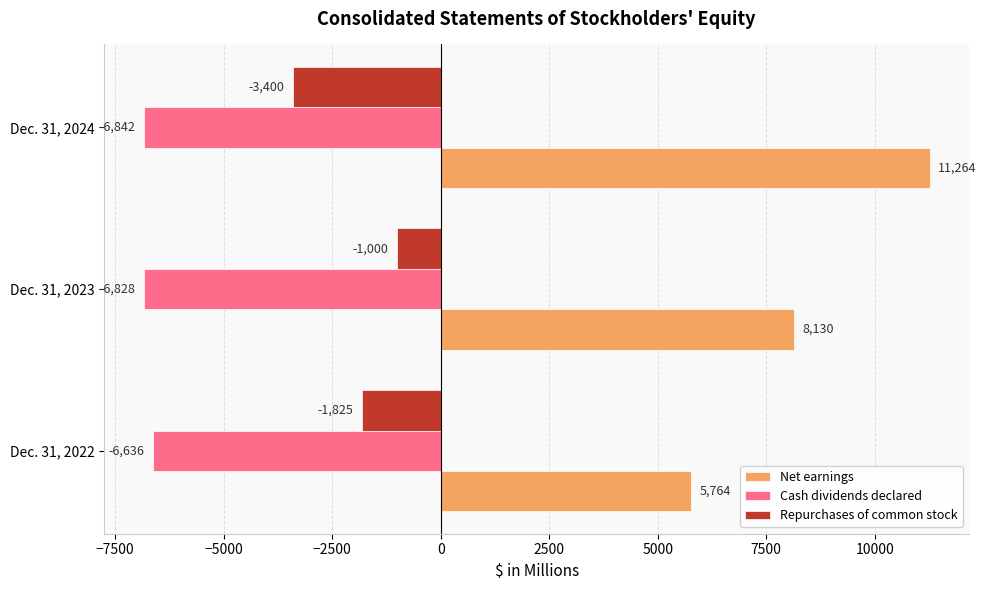

What is the lowest value of the Cash dividends declared series?

-6842